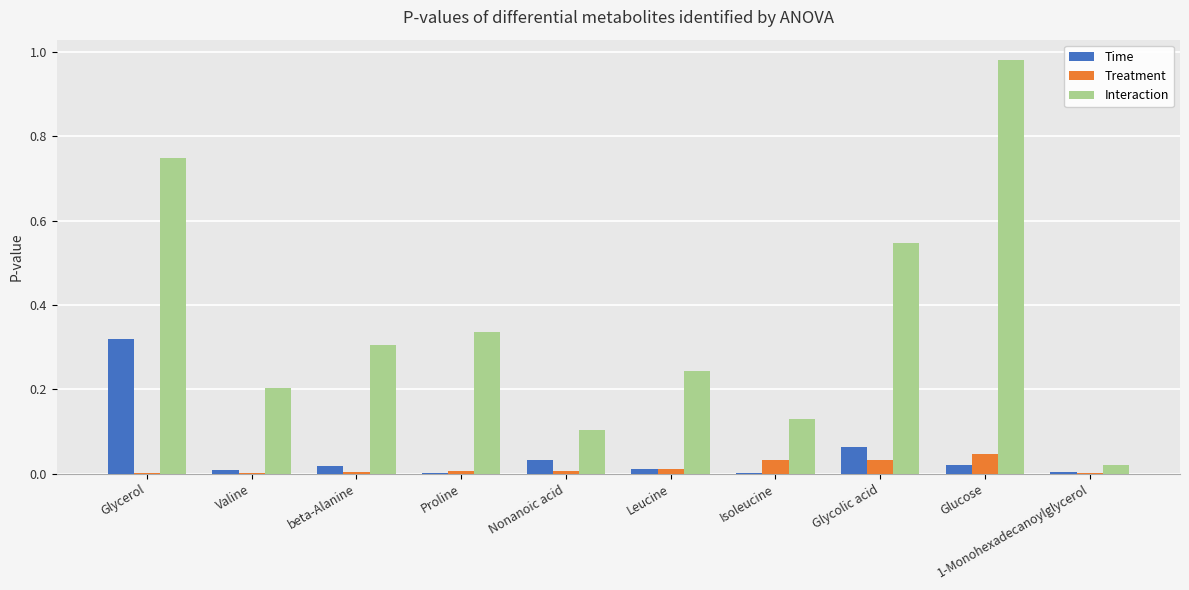

Which series has the largest total across all categories?

Interaction